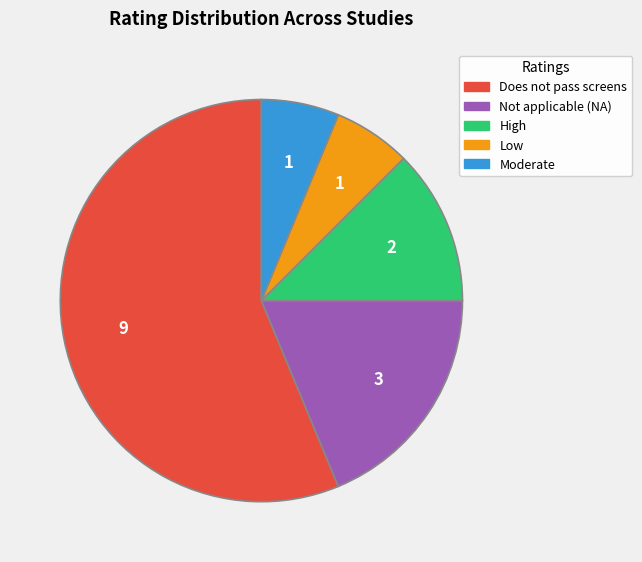

Between Not applicable (NA) and Moderate, which is larger?

Not applicable (NA)